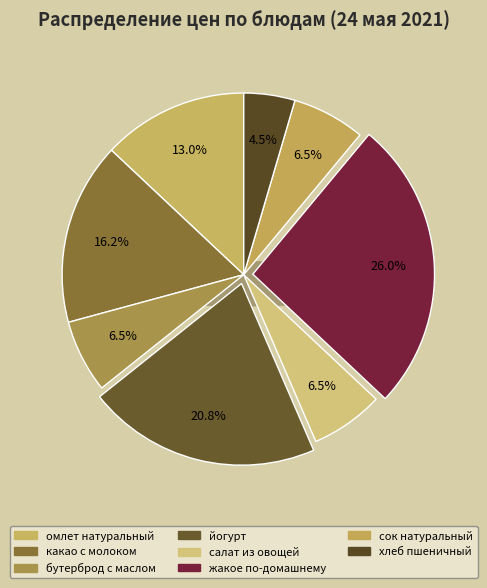

What is the largest slice in the pie chart?

жакое по-домашнему